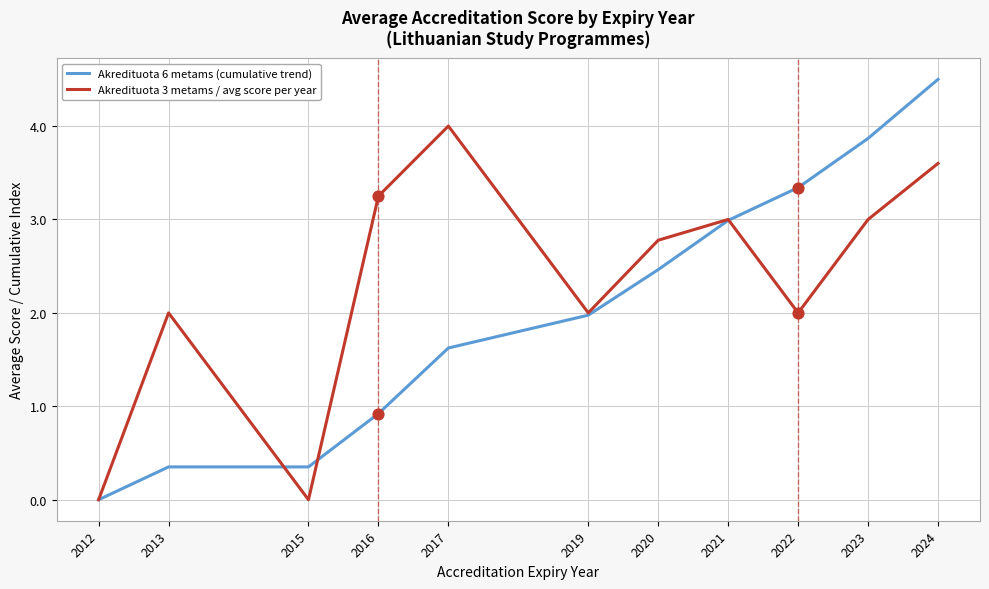

Which series has the largest total across all categories?

Akredituota 3 metams / avg score per year